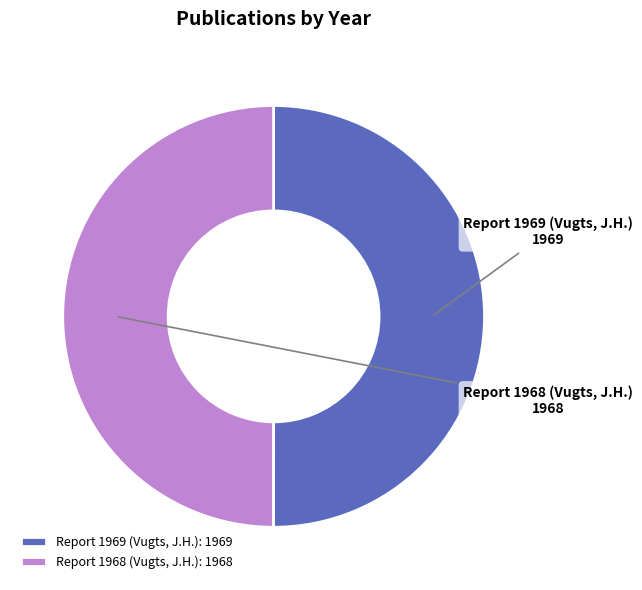

Approximately how many times larger is the value at Report 1968 (Vugts, J.H.) compared to Report 1969 (Vugts, J.H.)?

1.0